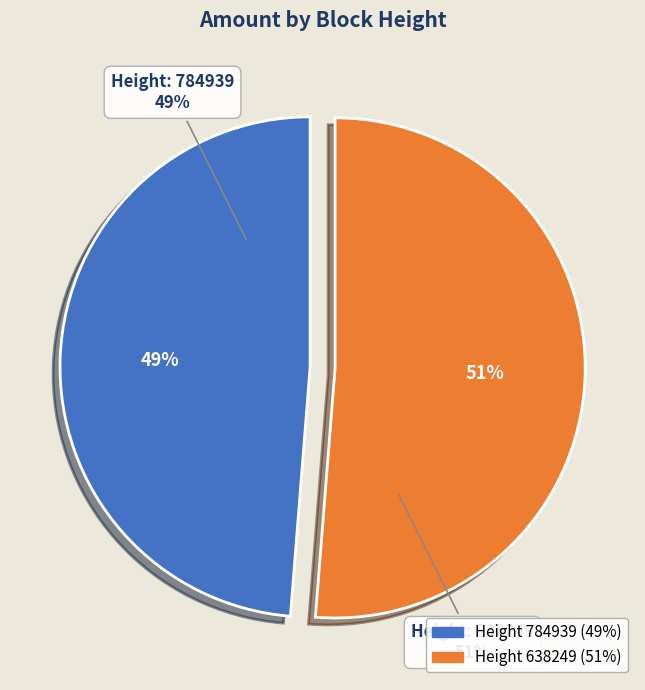

Which has a higher value, 784939 or 638249?

638249